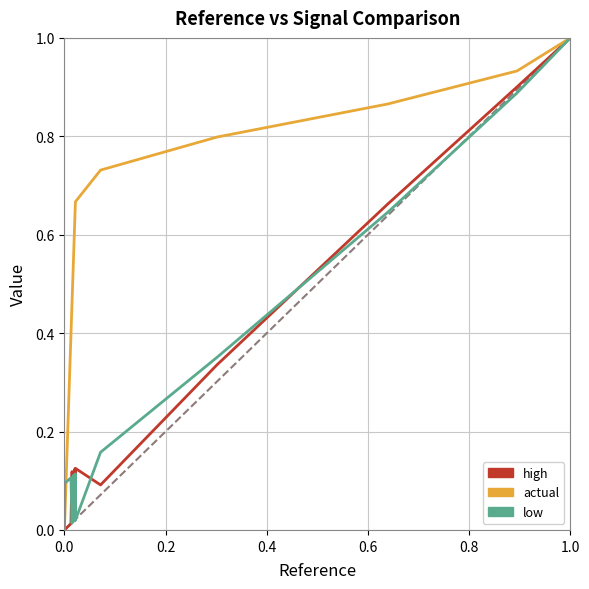

At which category is the sum across all series the highest?

19